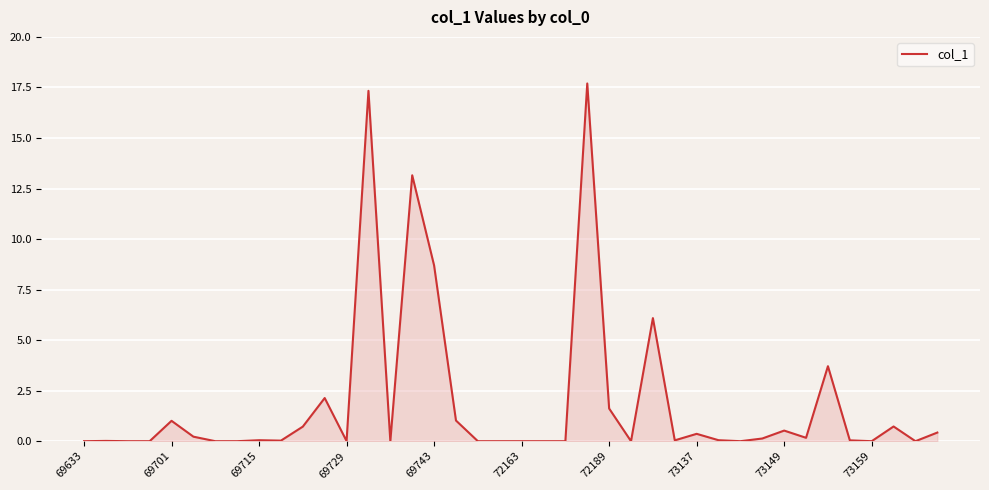

What is the maximum value shown in the chart?

17.7